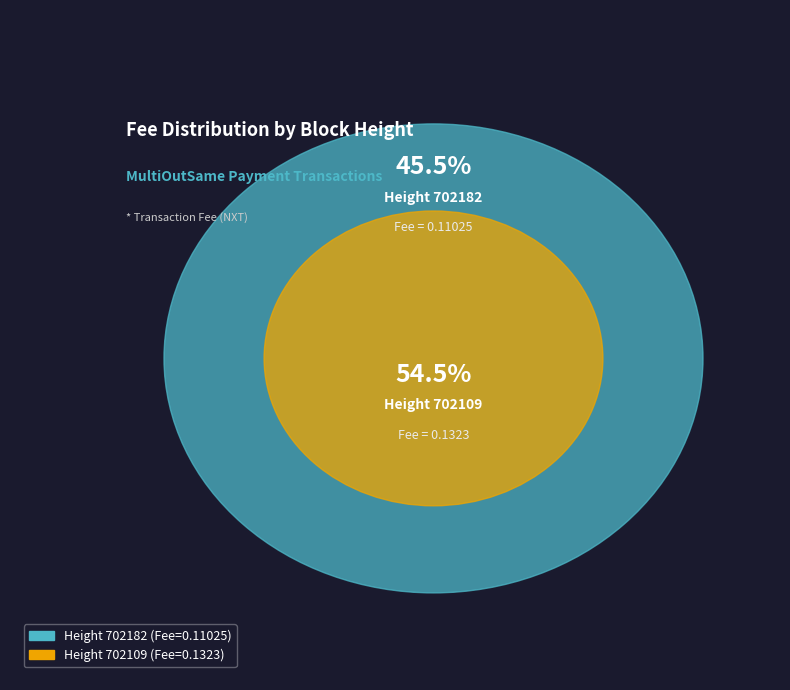

What is the largest slice in the pie chart?

702109